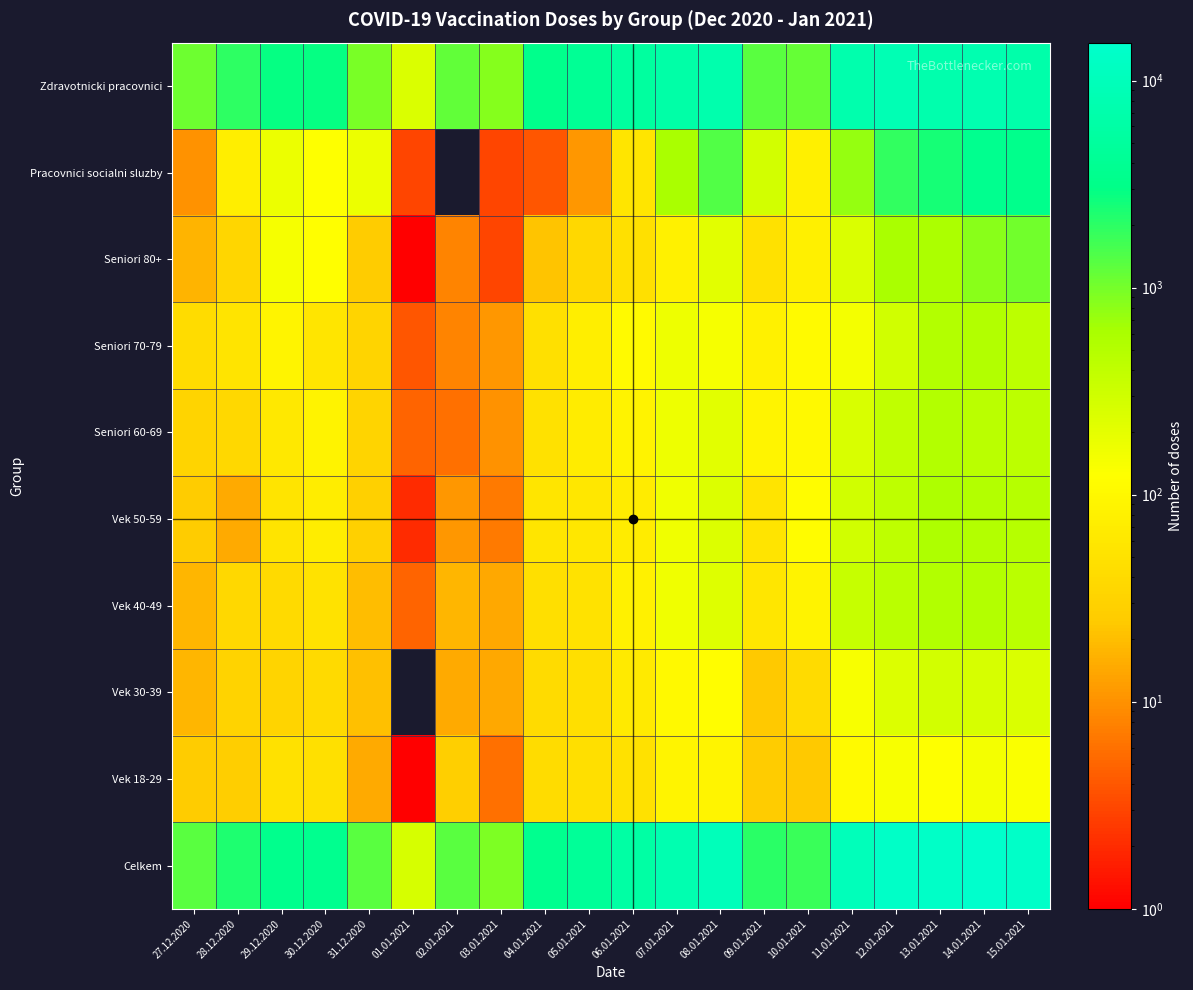

How many categories are shown in the chart?

20